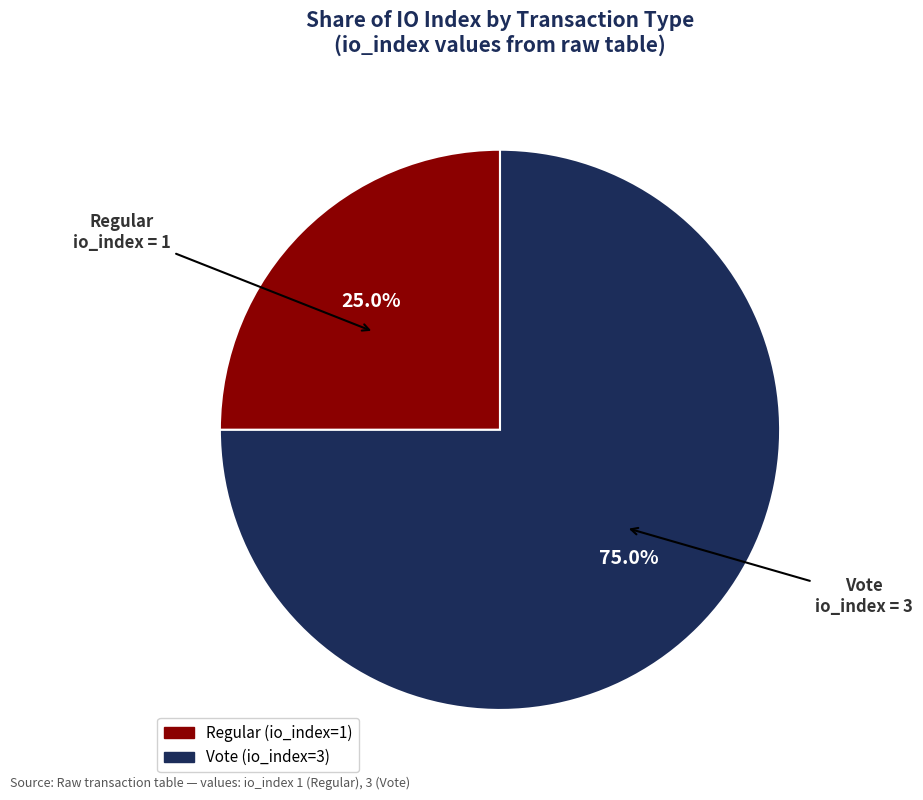

What is the ratio of the value at Vote (io_index=3) to the value at Regular (io_index=1)?

3.0